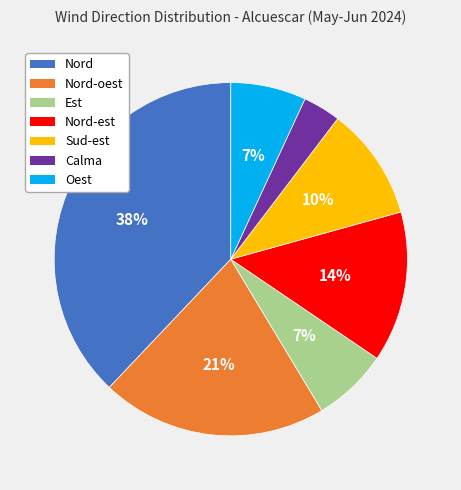

What is the largest slice in the pie chart?

Nord